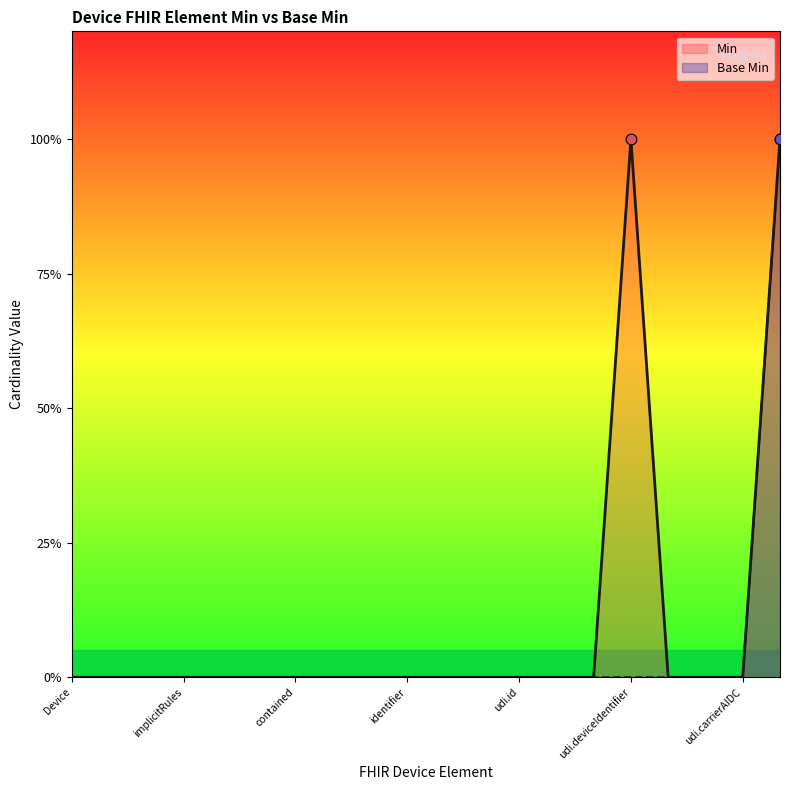

Which series contains the highest Y value?

Min